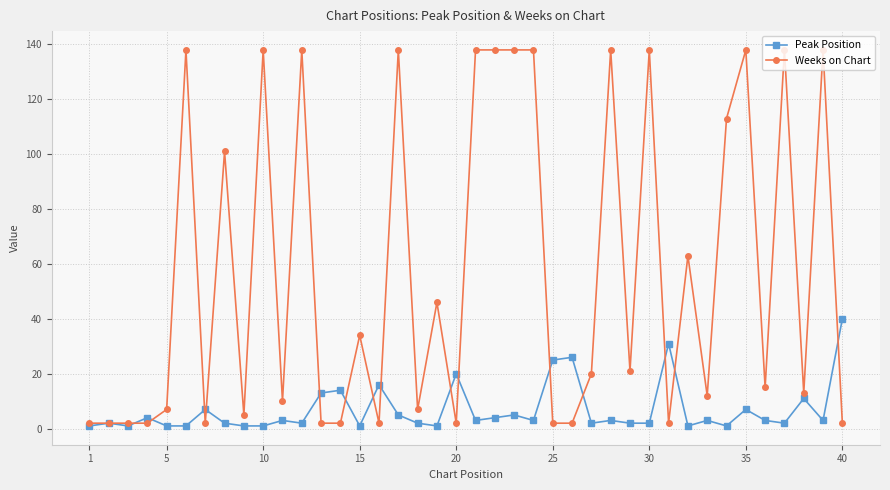

How many data points does each series have?

40